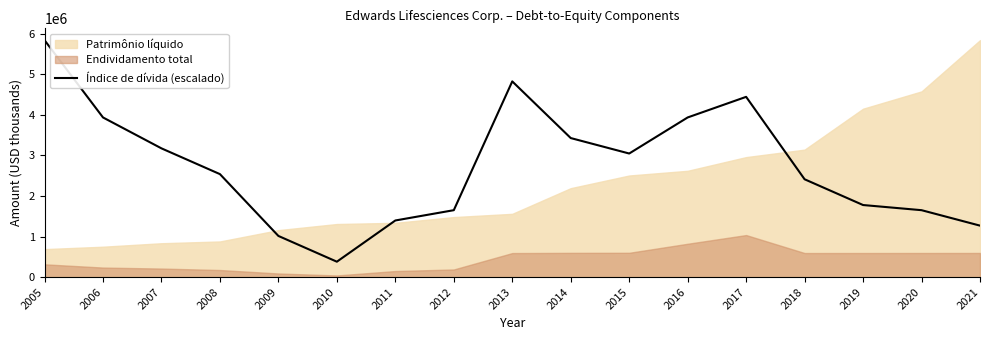

What is the difference between the maximum and minimum values?

5455297.8